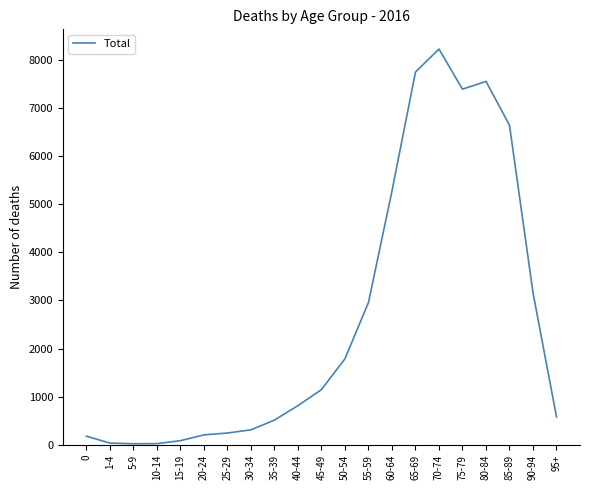

What is the greatest value displayed?

8217